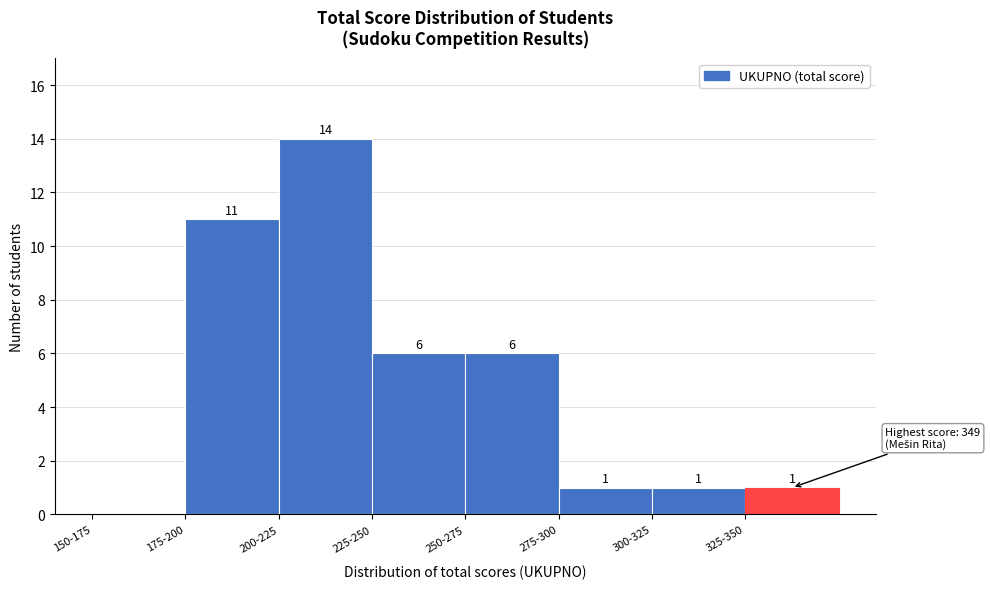

Reading left to right, transcribe all the data shown in this chart.

150-175=0	175-200=11	200-225=14	225-250=6	250-275=6	275-300=1	300-325=1	325-350=1